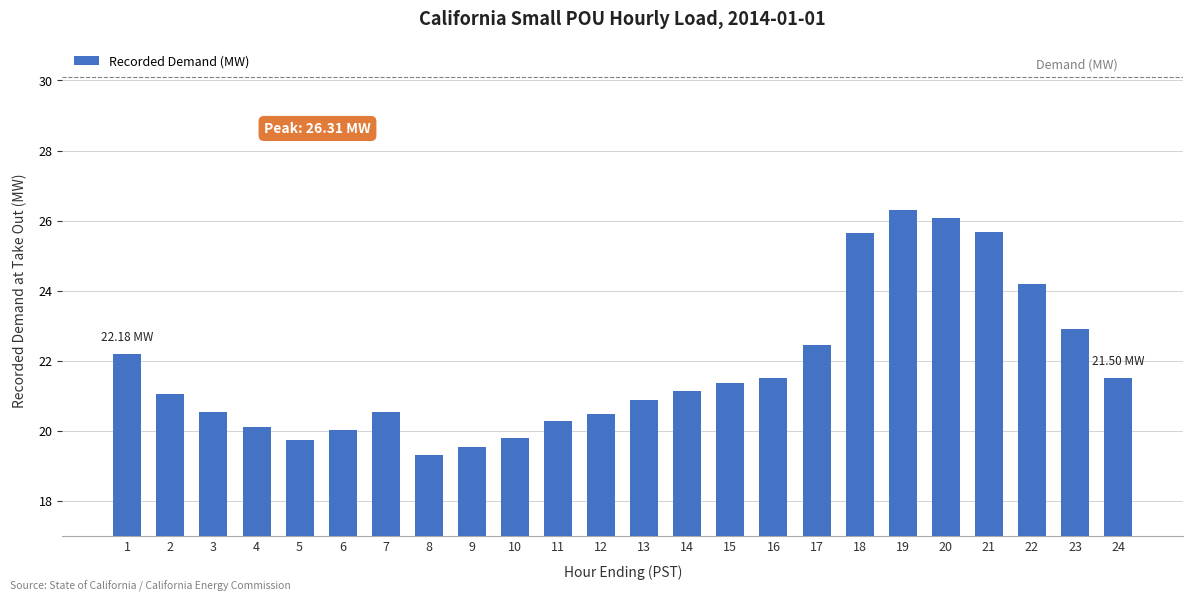

Is it true that the value at 22 is 24.2?

True